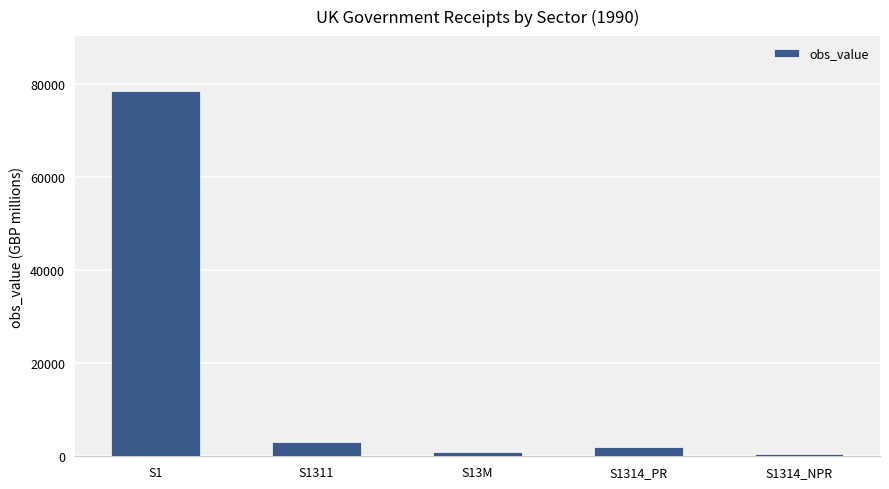

What is the label of the 3rd bar from the left?

S13M